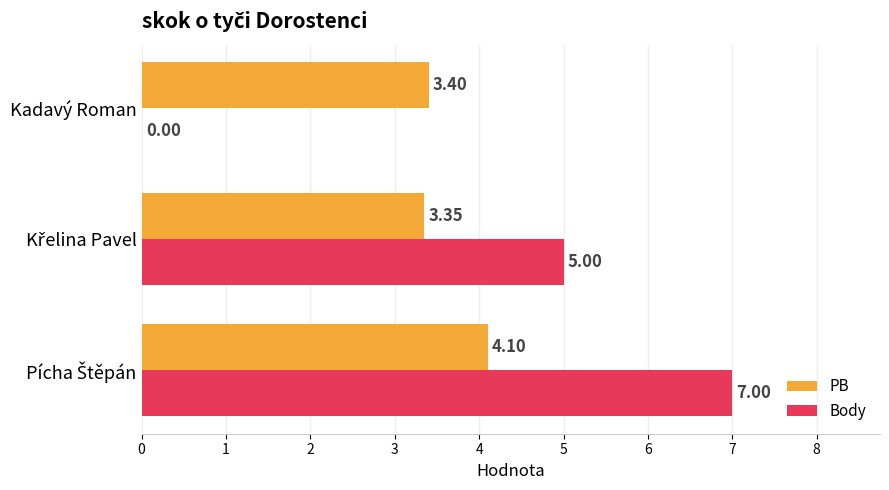

Which series has the largest total across all categories?

Body